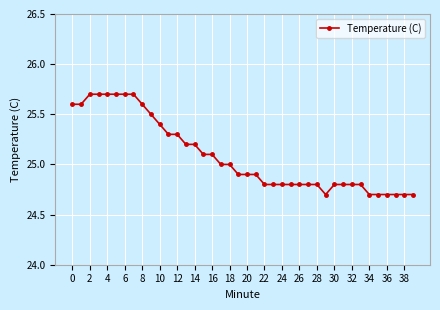

What is the sum of all values?

1003.5